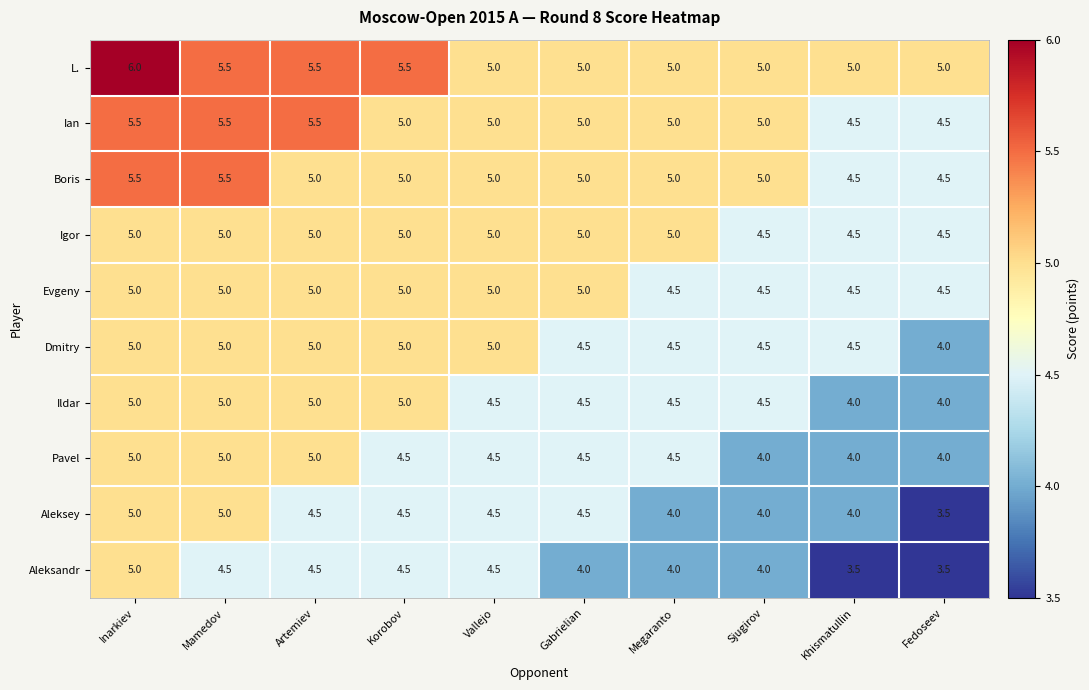

Which series has the largest total across all categories?

L.